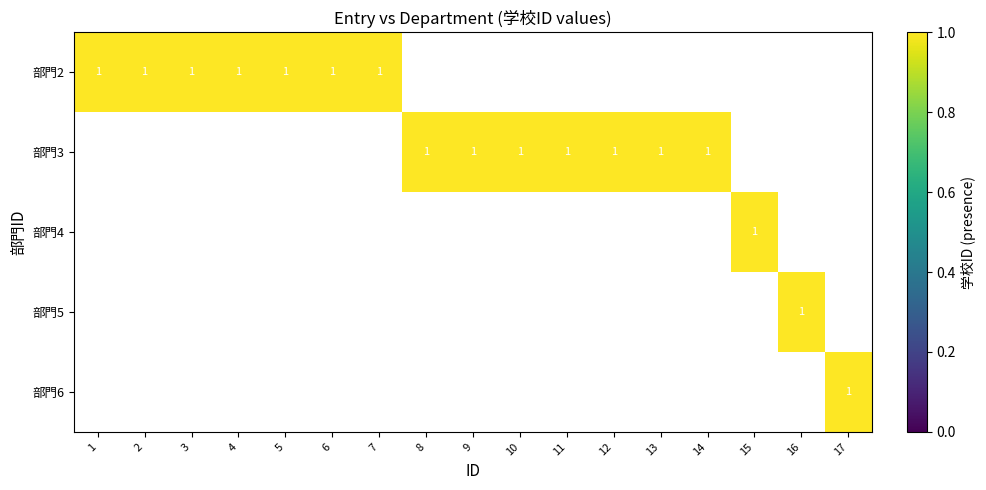

What is the spread (max minus min) of values at 9?

1